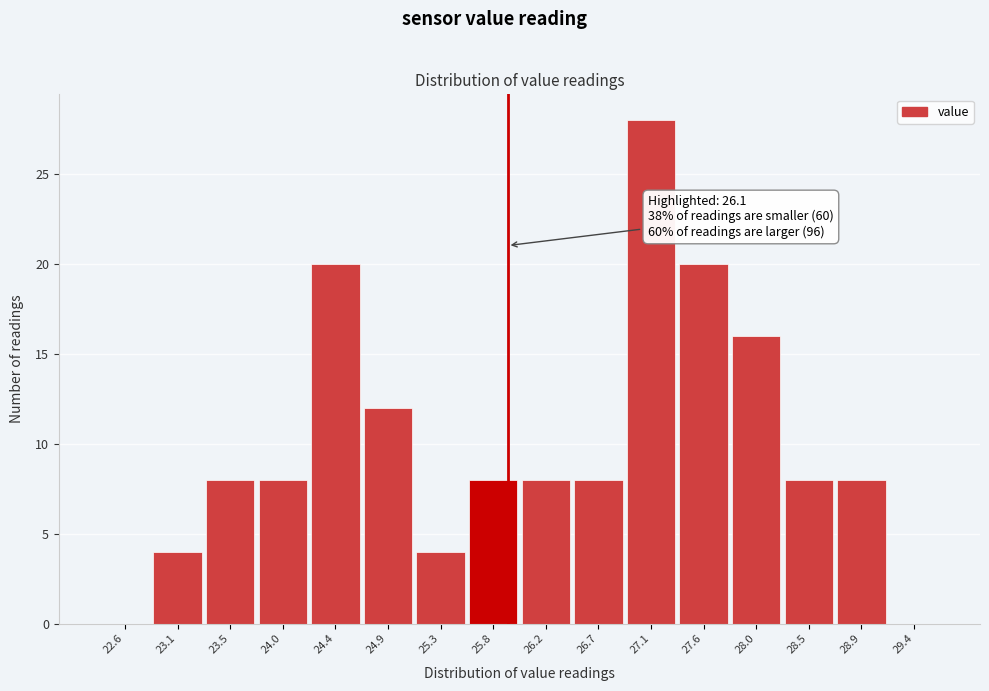

Reading left to right, extract all data points from this chart.

22.6=0	23.1=4	23.5=8	24.0=8	24.4=20	24.9=12	25.3=4	25.8=8	26.2=8	26.7=8	27.1=28	27.6=20	28.0=16	28.5=8	28.9=8	29.4=0